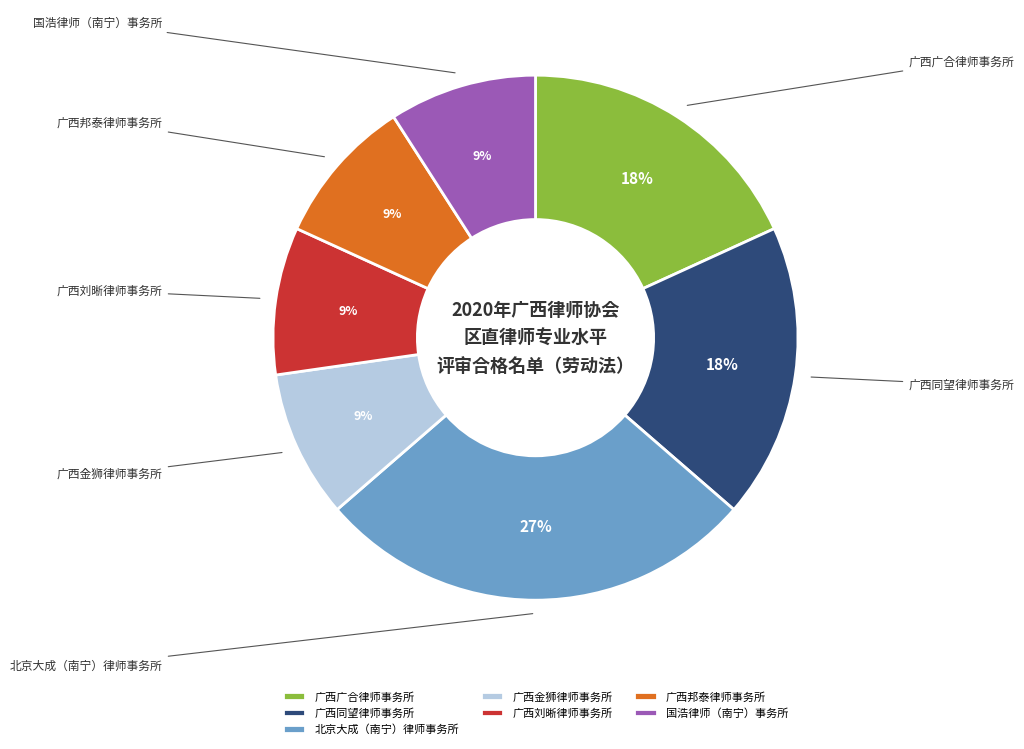

To the nearest percent, what is the combined percentage of 国浩律师（南宁）事务所 and 广西广合律师事务所?

27%